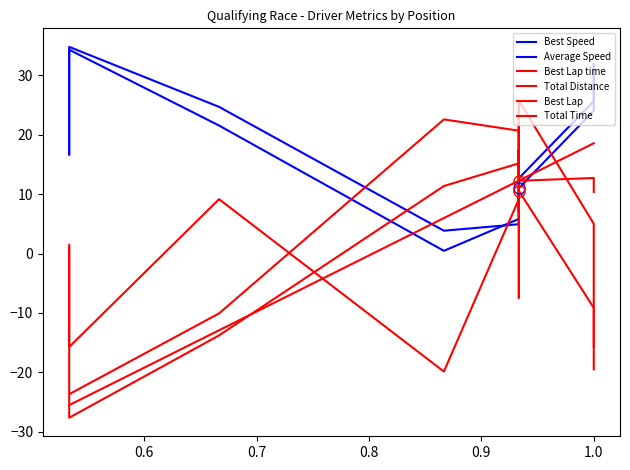

What is the label of the 6th point from the left?

1.0